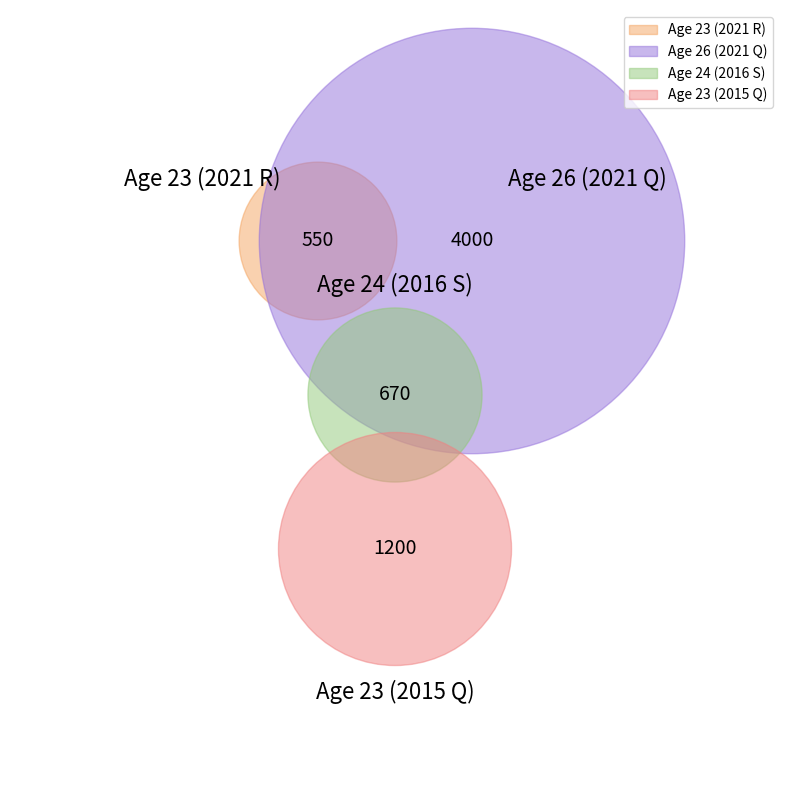

Do 26 and 24 together represent more than half of the pie?

Yes